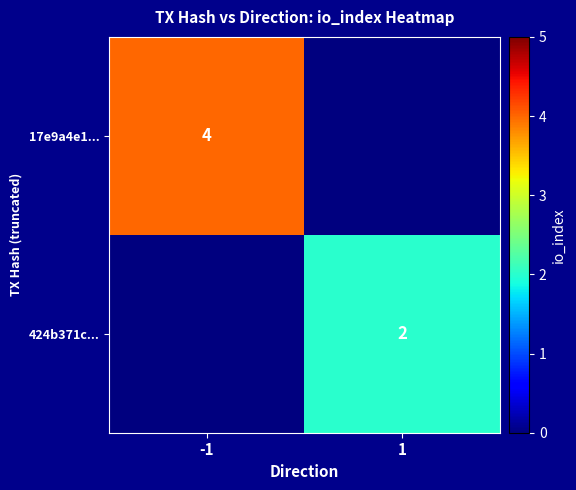

Is it true that 17e9a4e1... equals 4 at -1?

True